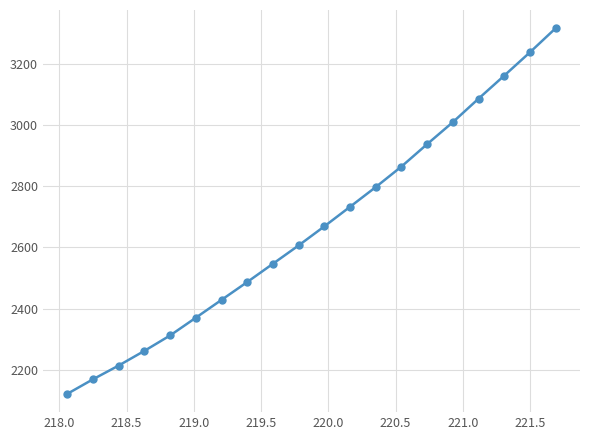

True or false: there are more than 0 points higher than both neighbors.

False